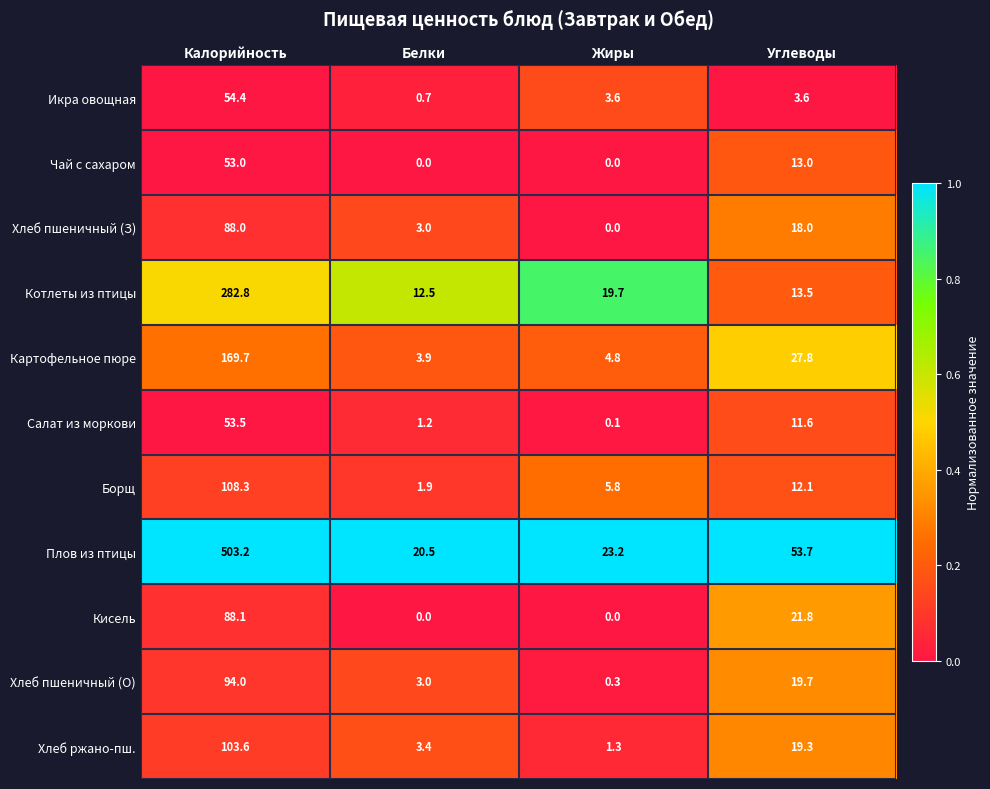

Which series has the largest range (max minus min)?

Плов из птицы